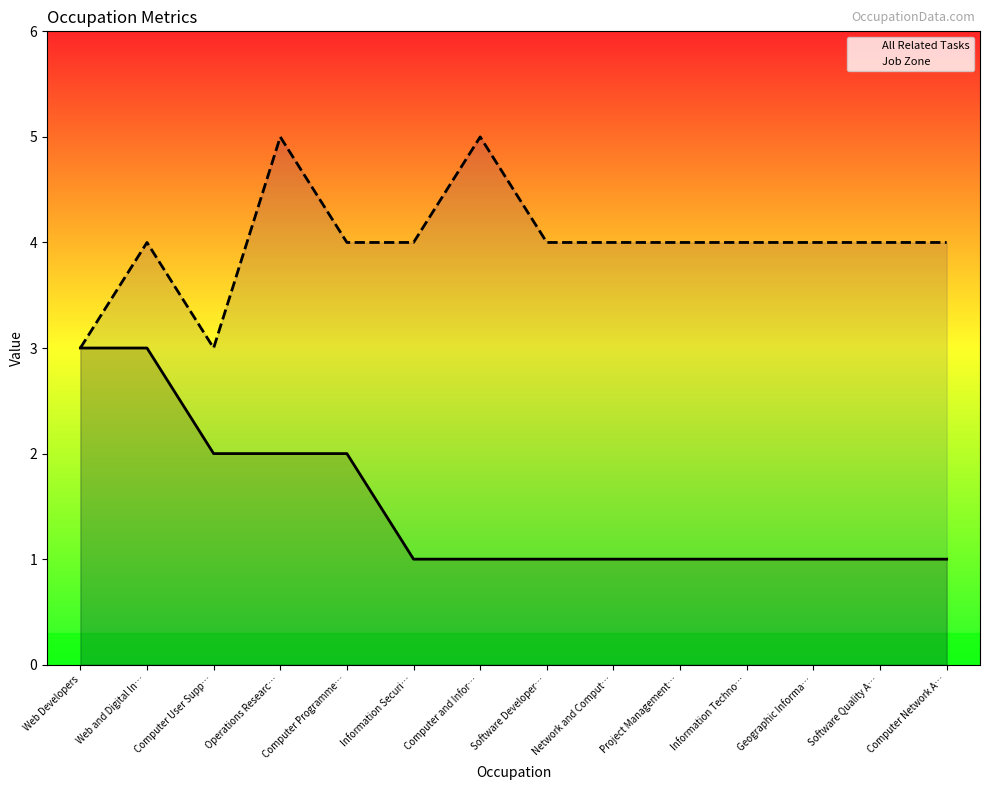

Is the value of Job Zone at Computer and Infor… greater than the value of All Related Tasks at Geographic Informa…?

Yes